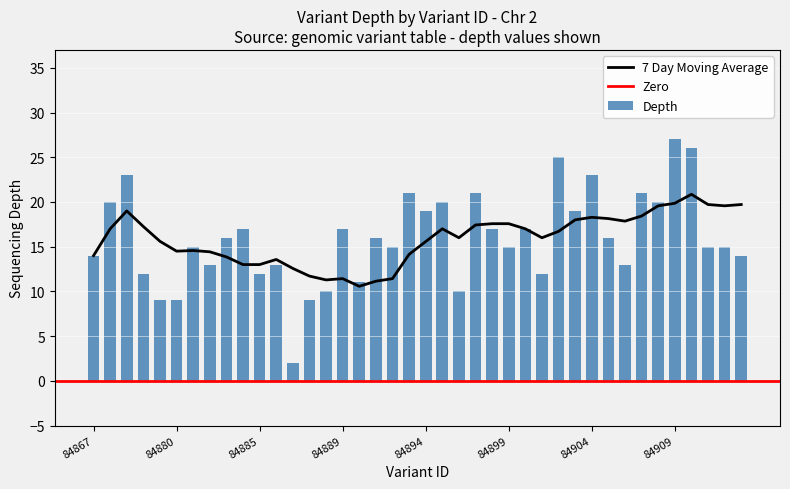

How many data points in Depth are less than 16?

20